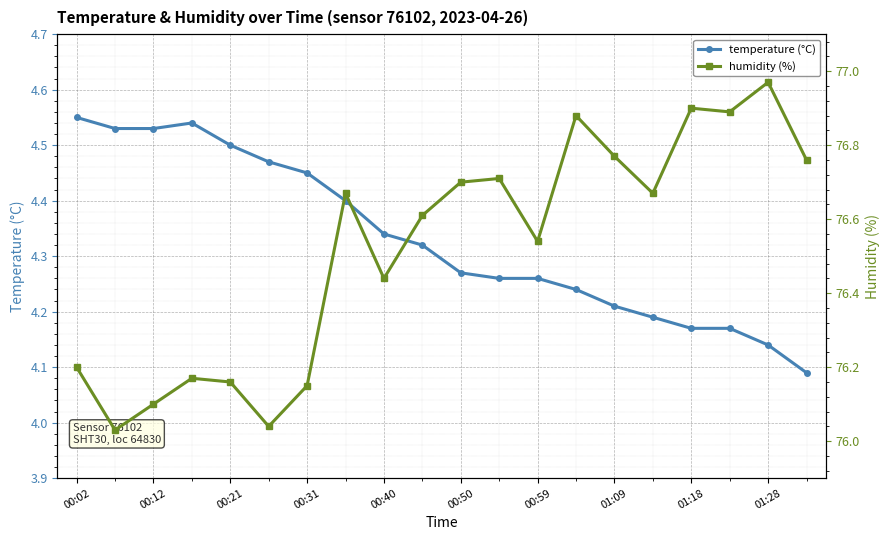

True or false: humidity (%) and temperature (°C) cross at least once.

False